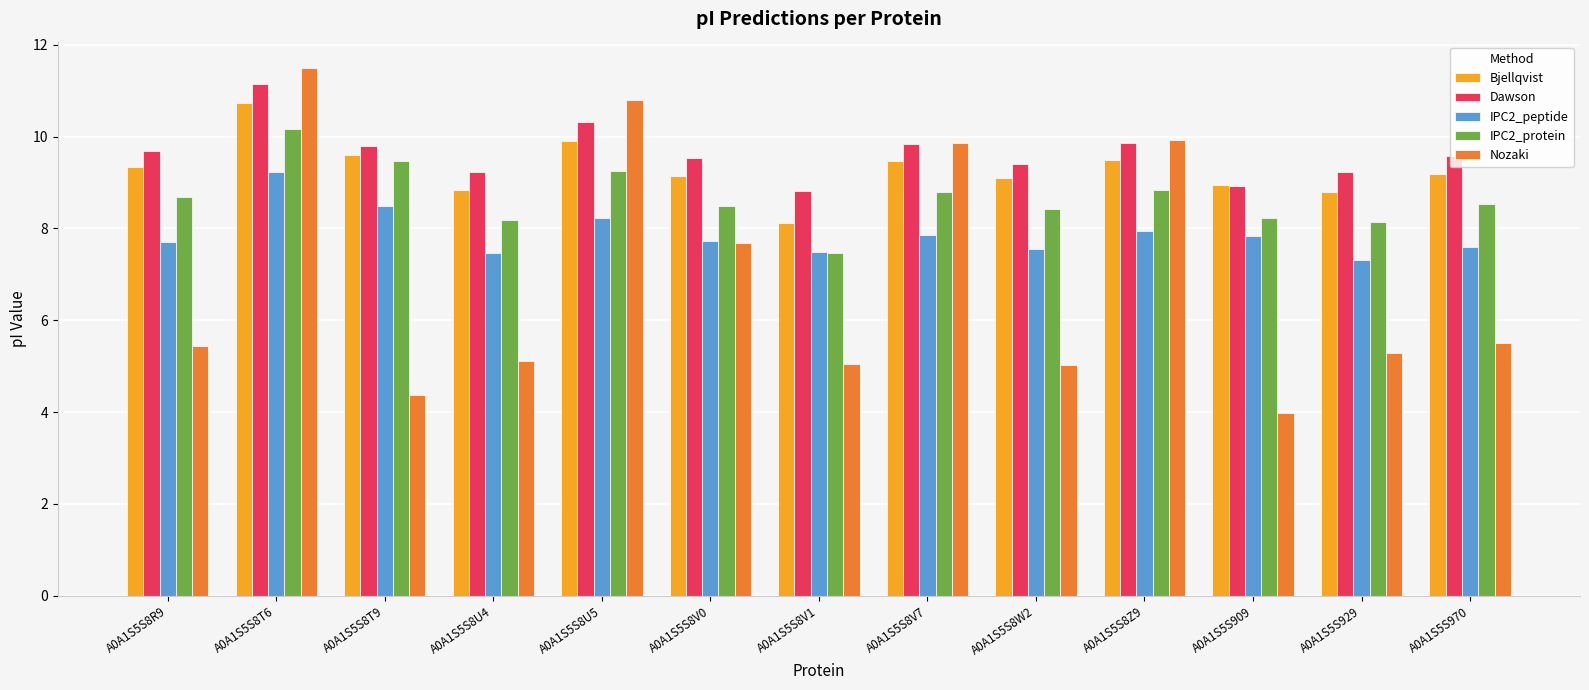

The Bjellqvist series shows 5.0 at A0A1S5S8U4. True or false?

False